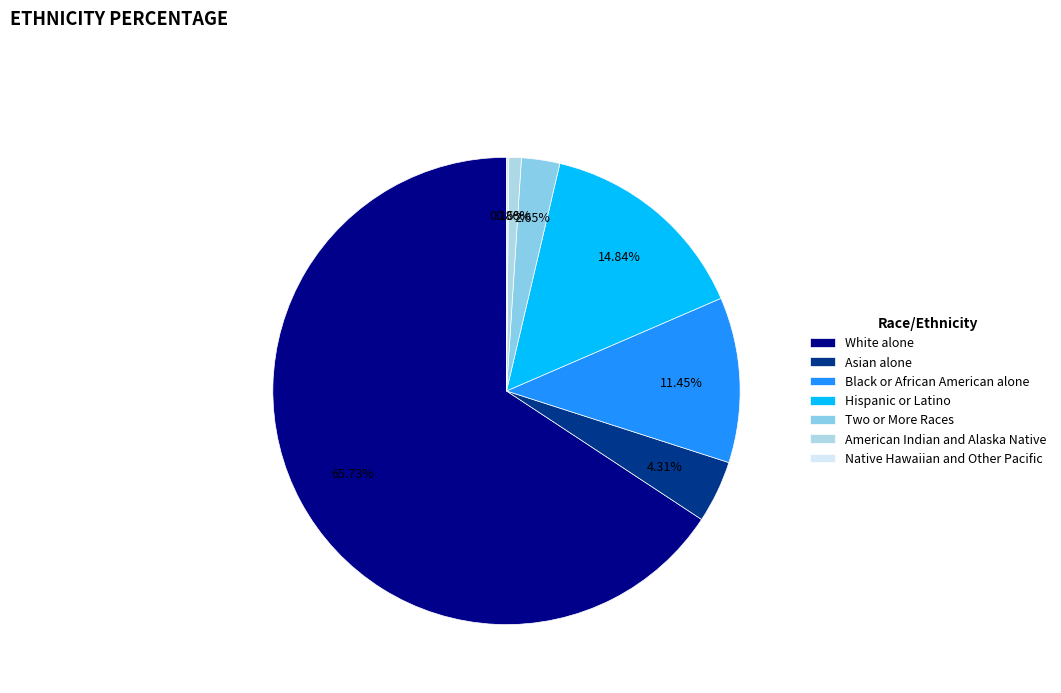

To the nearest percent, what portion does Two or More Races represent?

3%